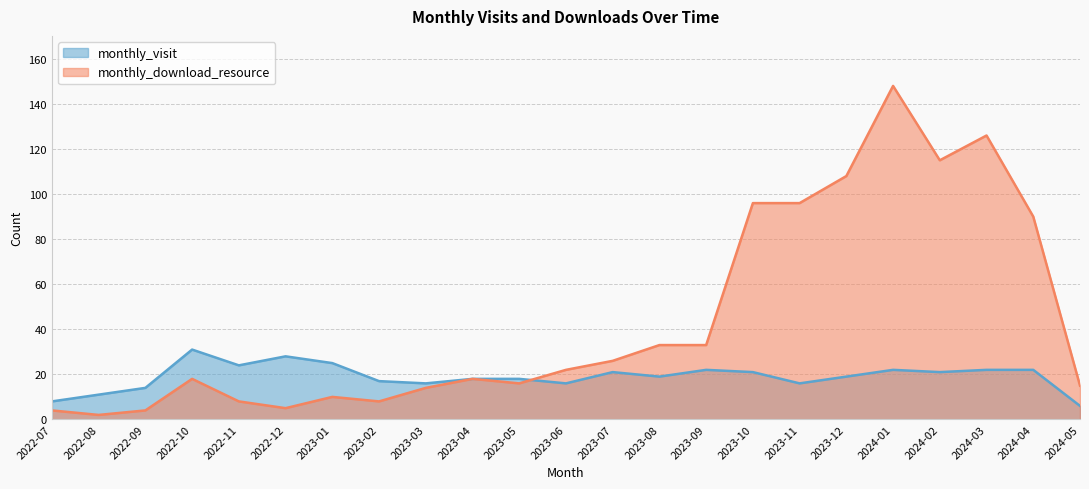

What is the difference between the monthly_visit values at 2022-07 and 2023-07?

13